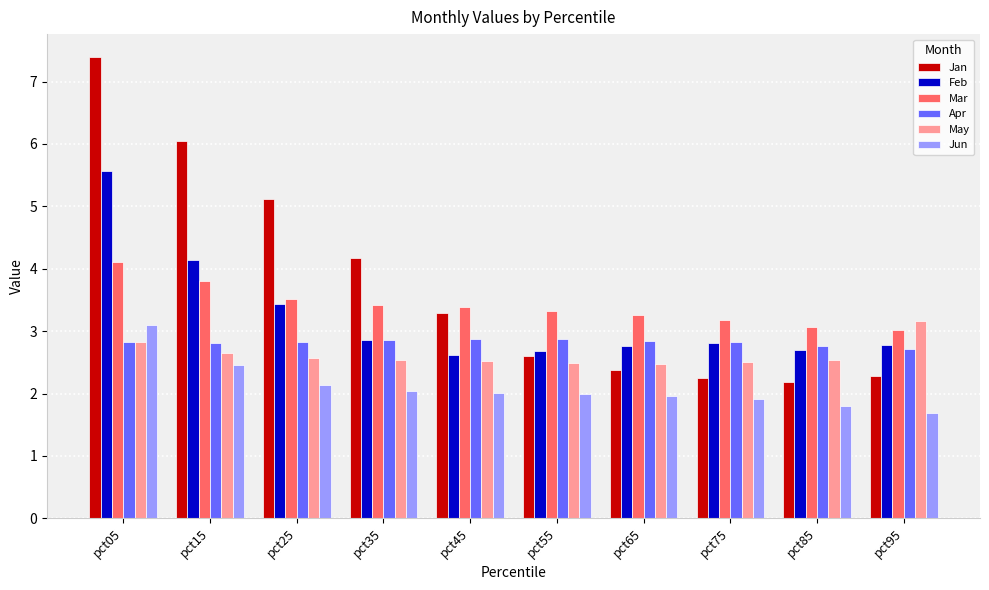

What is the minimum value shown in the chart?

1.7